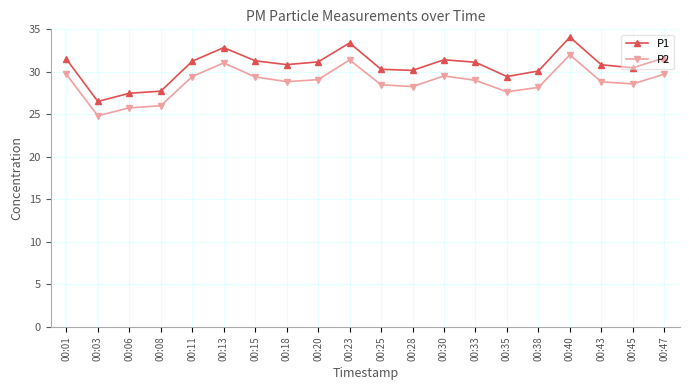

Which series has the widest spread of values?

P1